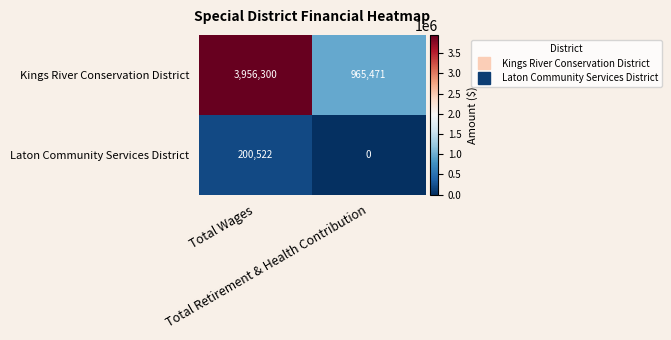

Count the number of data series in this chart.

2